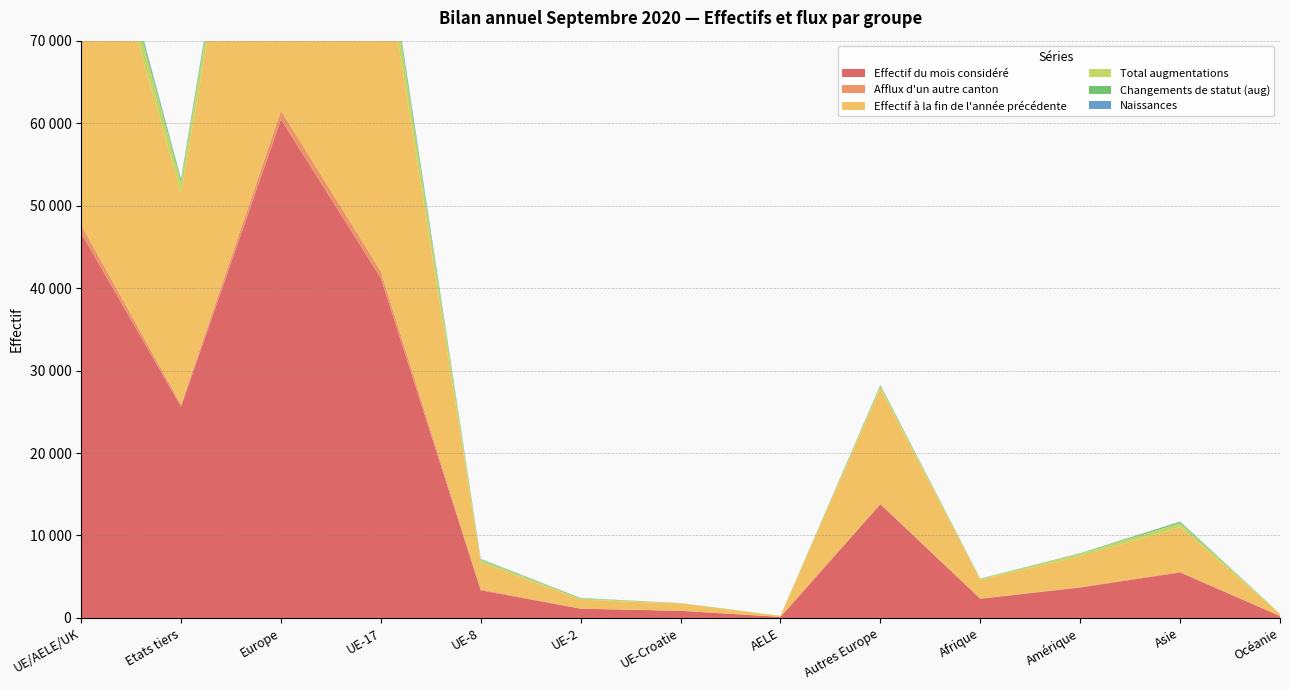

Reading left to right, list all the values displayed in this chart.

Effectif du mois considéré: UE/AELE/UK=46678	Etats tiers=25631	Europe=60463	UE-17=41209	UE-8=3356	UE-2=1121	UE-Croatie=864	AELE=128	Autres Europe=13785	Afrique=2329	Amérique=3689	Asie=5520	Océanie=238
Afflux d'un autre canton: UE/AELE/UK=975	Etats tiers=262	Europe=1061	UE-17=822	UE-8=104	UE-2=32	UE-Croatie=12	AELE=5	Autres Europe=86	Afrique=34	Amérique=59	Asie=79	Océanie=4
Effectif à la fin de l'année précédente: UE/AELE/UK=46358	Etats tiers=25642	Europe=60269	UE-17=40979	UE-8=3301	UE-2=1065	UE-Croatie=890	AELE=123	Autres Europe=13911	Afrique=2266	Amérique=3733	Asie=5419	Océanie=243
Total augmentations: UE/AELE/UK=3287	Etats tiers=1306	Europe=3654	UE-17=2822	UE-8=286	UE-2=140	UE-Croatie=32	AELE=7	Autres Europe=367	Afrique=118	Amérique=309	Asie=486	Océanie=24
Changements de statut (aug): UE/AELE/UK=593	Etats tiers=254	Europe=640	UE-17=470	UE-8=73	UE-2=38	UE-Croatie=9	AELE=3	Autres Europe=47	Afrique=11	Amérique=49	Asie=145	Océanie=2
Naissances: UE/AELE/UK=414	Etats tiers=128	Europe=476	UE-17=355	UE-8=35	UE-2=22	UE-Croatie=2	AELE=0	Autres Europe=62	Afrique=14	Amérique=11	Asie=40	Océanie=0